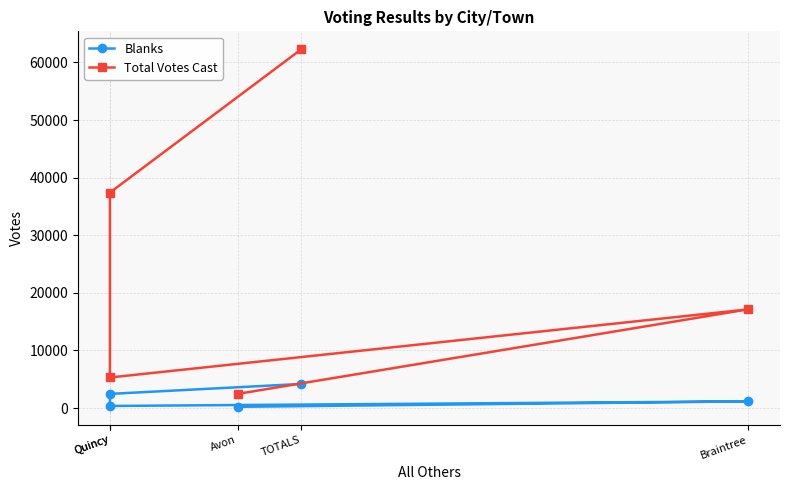

Where is the first local maximum for Blanks?

Braintree